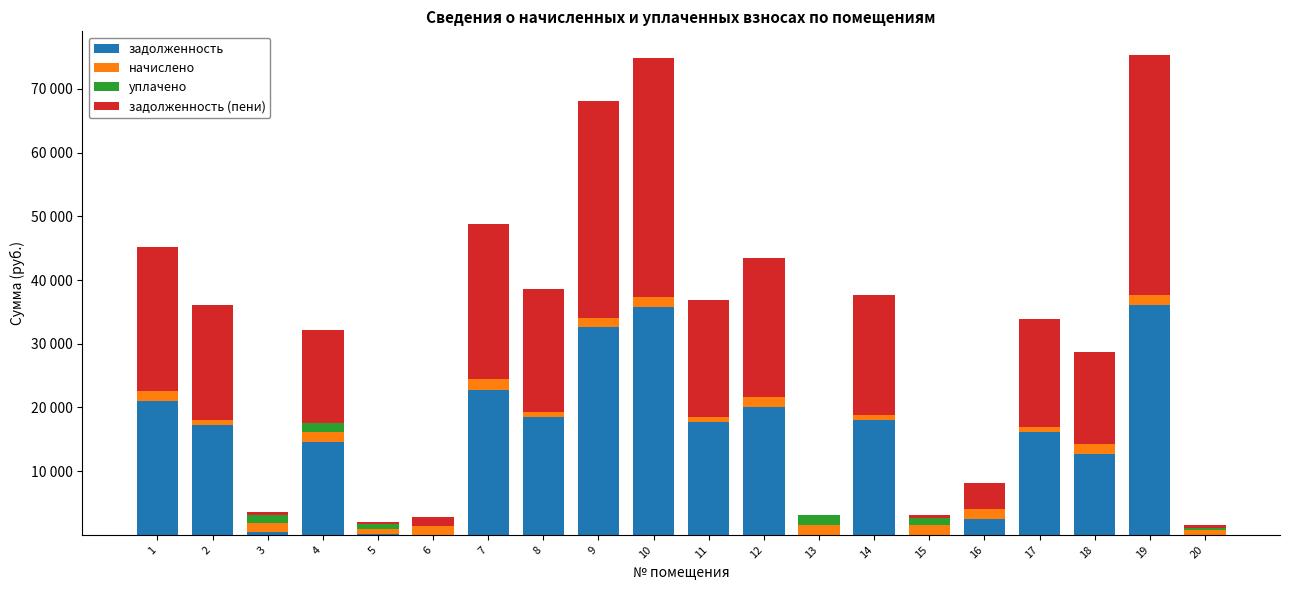

What is the average value of the уплачено series?

324.2